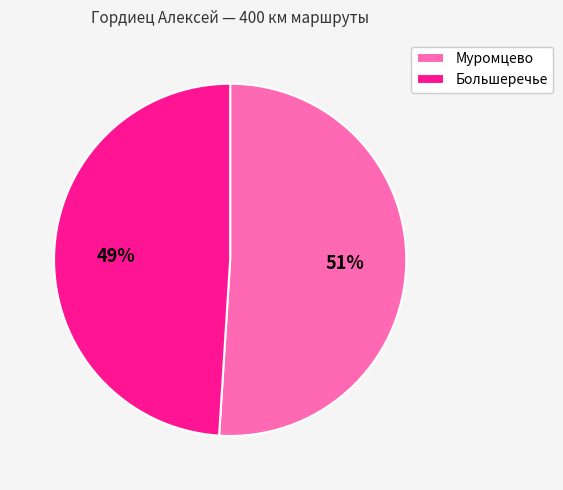

How many slices are in this pie chart?

2